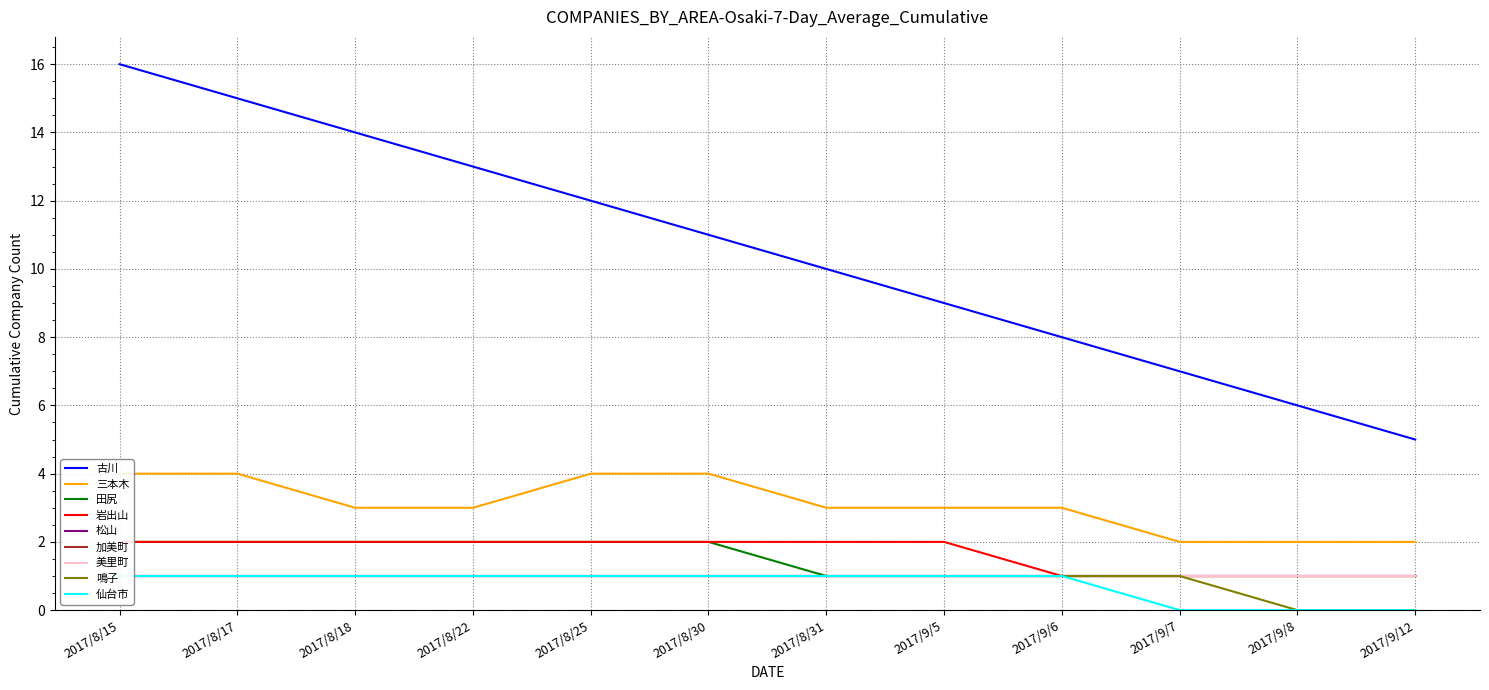

The value of 田尻 at 2017/8/30 is 2. True or false?

True